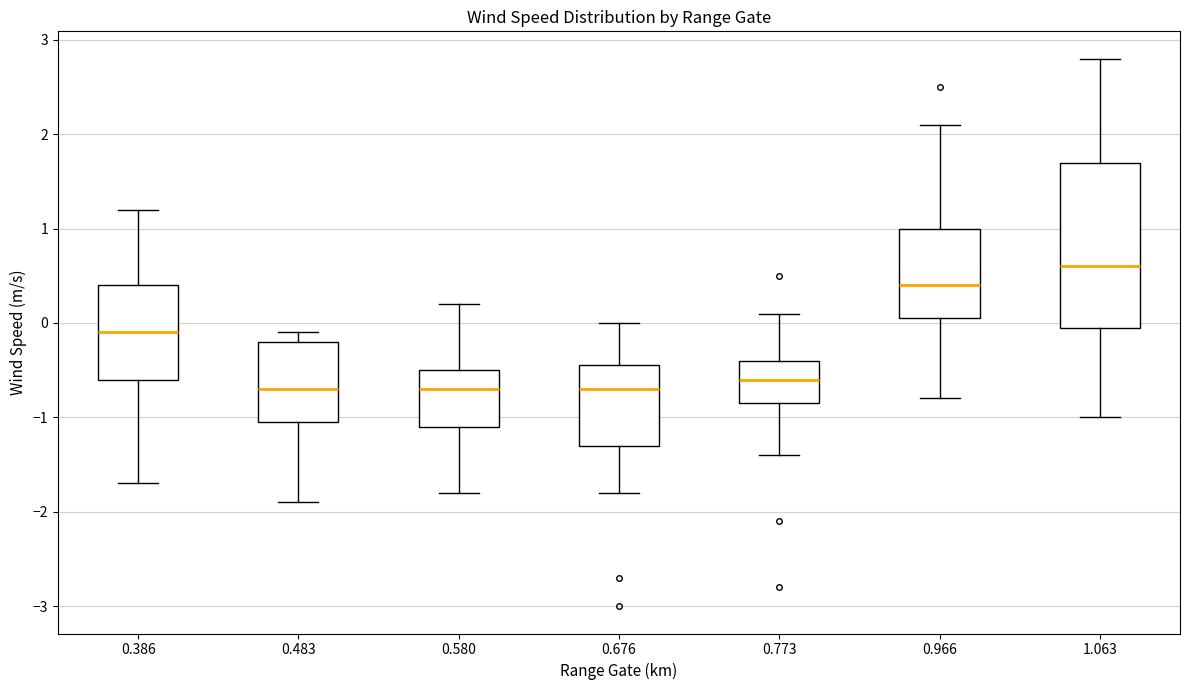

Reading left to right, transcribe this box plot: for each box, give where its median line is, the range the box spans, and where its two whiskers end, as read against the y-axis. The values are not printed on the chart, so give them approximately, as read against the axis.

0.386: median -0.1, box -0.6 to 0.4, whiskers -1.7 to 1.2
0.483: median -0.7, box -1.0 to -0.2, whiskers -1.9 to -0.1
0.580: median -0.7, box -1.1 to -0.5, whiskers -1.8 to 0.2
0.676: median -0.7, box -1.3 to -0.4, whiskers -1.8 to 0.0
0.773: median -0.6, box -0.8 to -0.4, whiskers -1.4 to 0.1
0.966: median 0.4, box 0.1 to 1.0, whiskers -0.8 to 2.1
1.063: median 0.6, box 0.0 to 1.7, whiskers -1.0 to 2.8